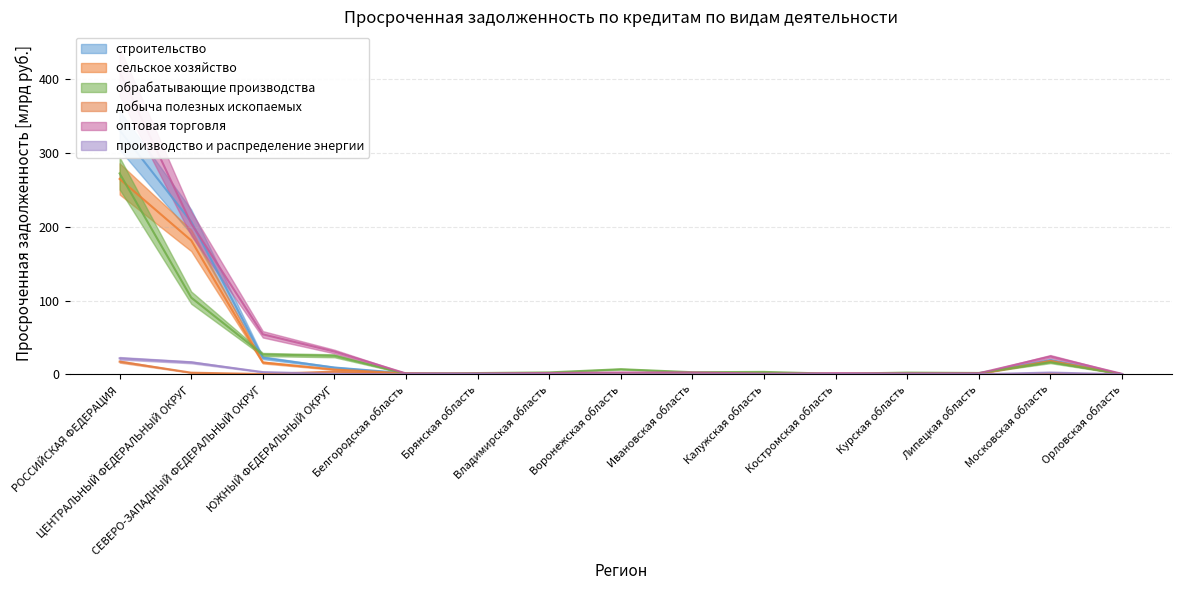

Between which two adjacent categories do сельское хозяйство and обрабатывающие производства first intersect?

РОССИЙСКАЯ ФЕДЕРАЦИЯ and ЦЕНТРАЛЬНЫЙ ФЕДЕРАЛЬНЫЙ ОКРУГ